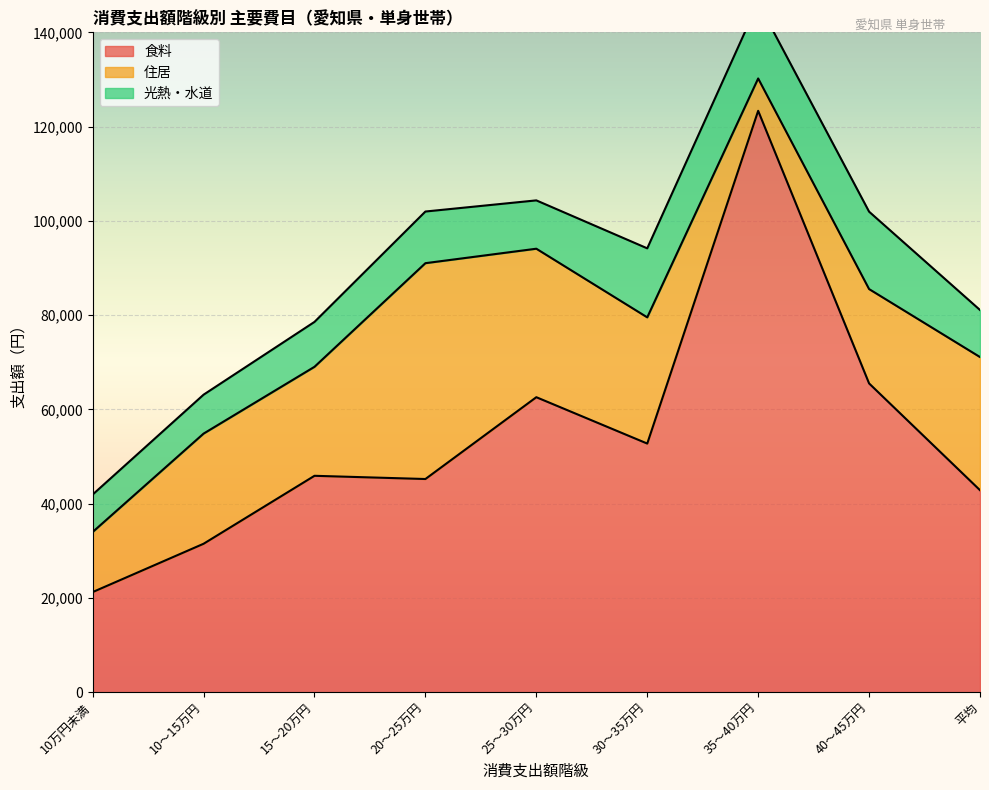

What is the label of the 6th point from the right?

20～25万円